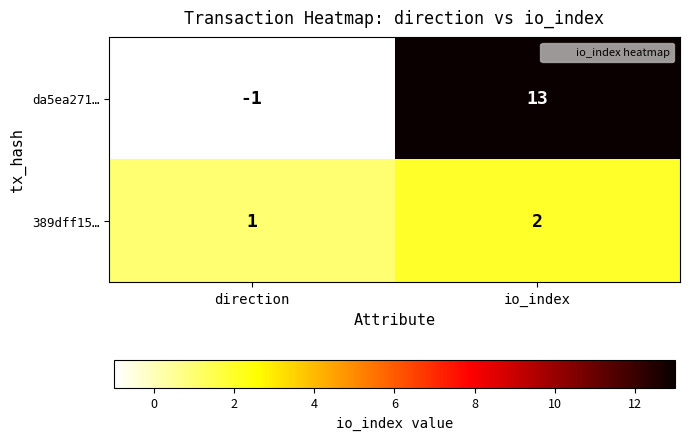

At io_index, list the series in order from smallest to largest.

389dff15…, da5ea271…